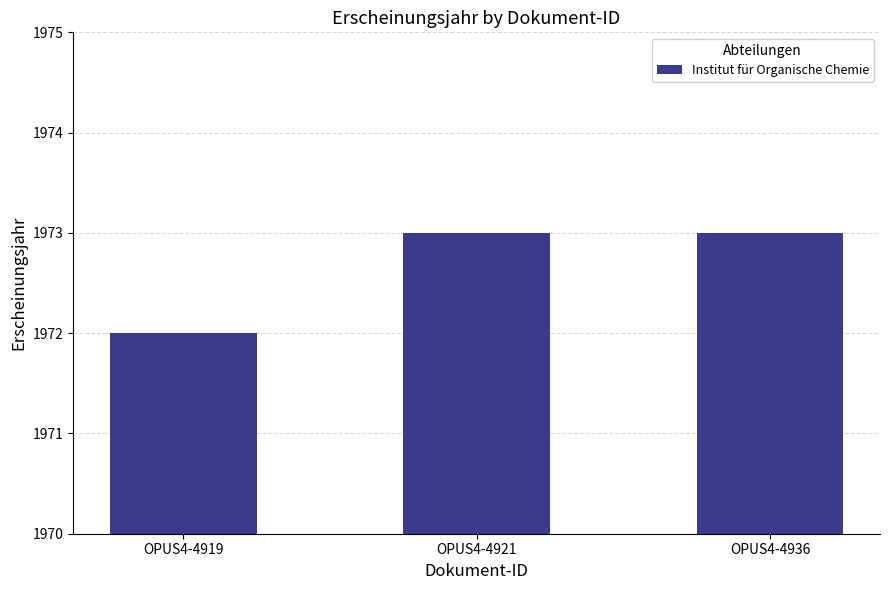

Are the bars grouped side by side (vs. stacked)?

No